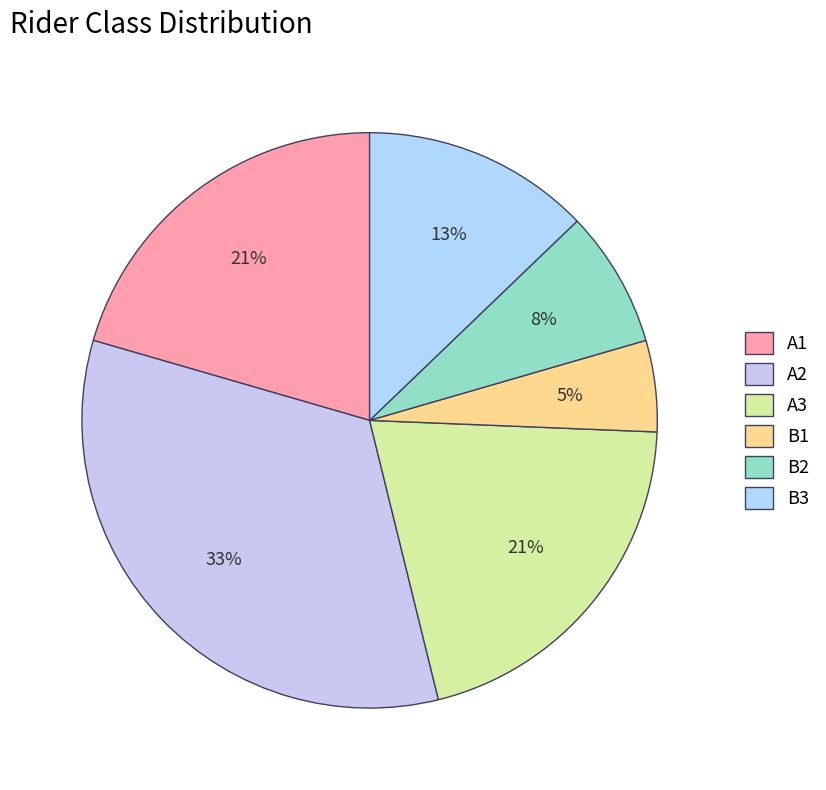

Combined, what portion of the pie is B3 and B2?

20.5%